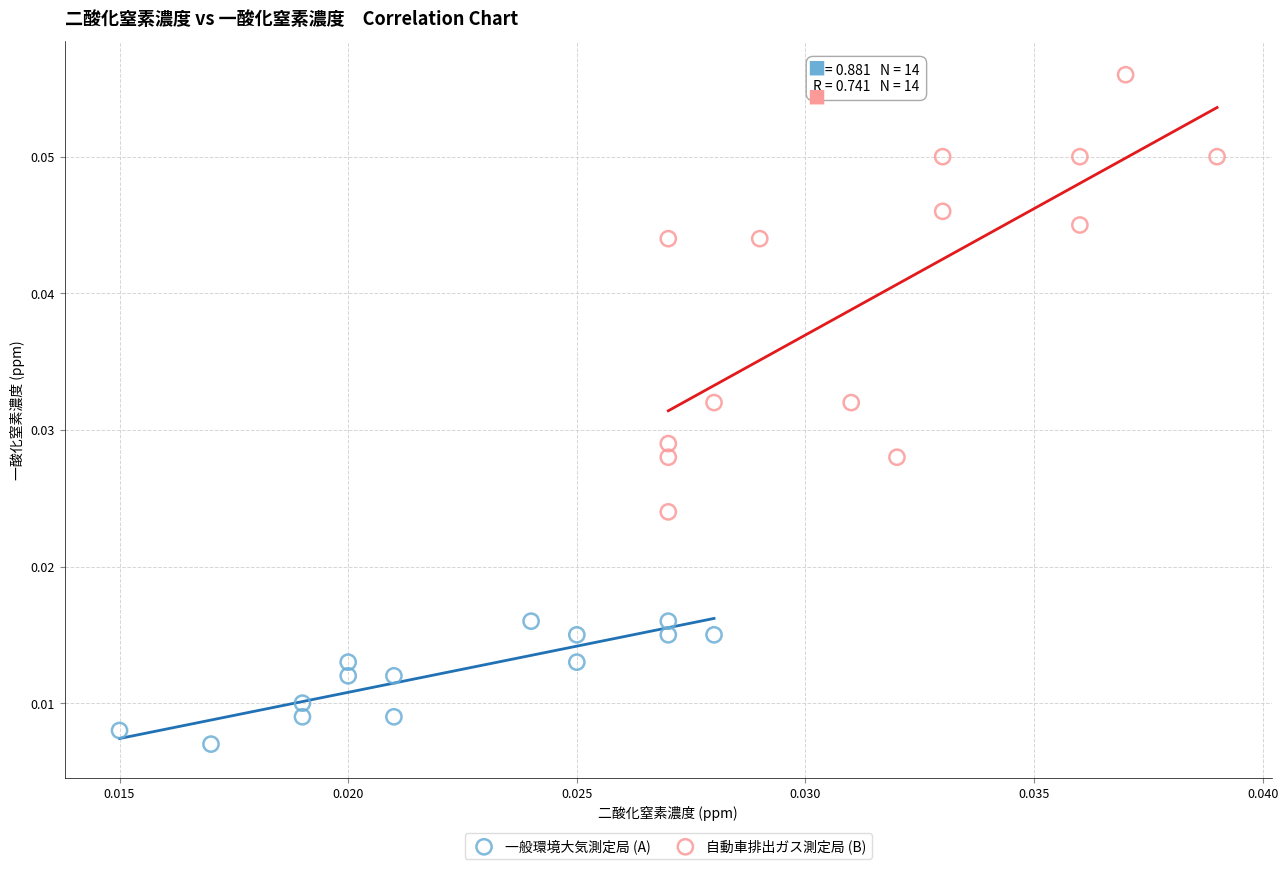

What are all the series names shown in the legend?

一般環境大気測定局 (A), 自動車排出ガス測定局 (B)